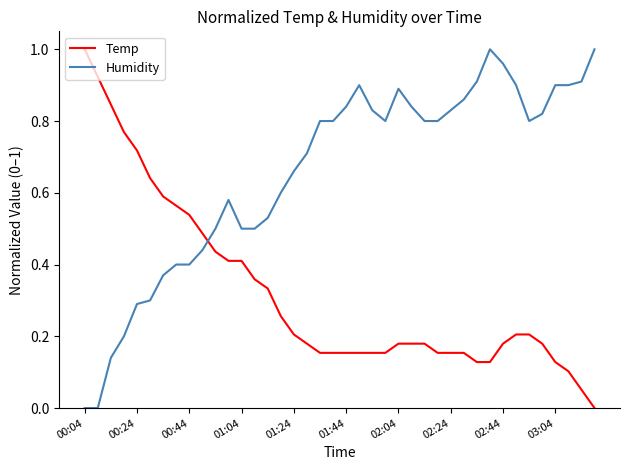

How many lines are shown in the chart?

2